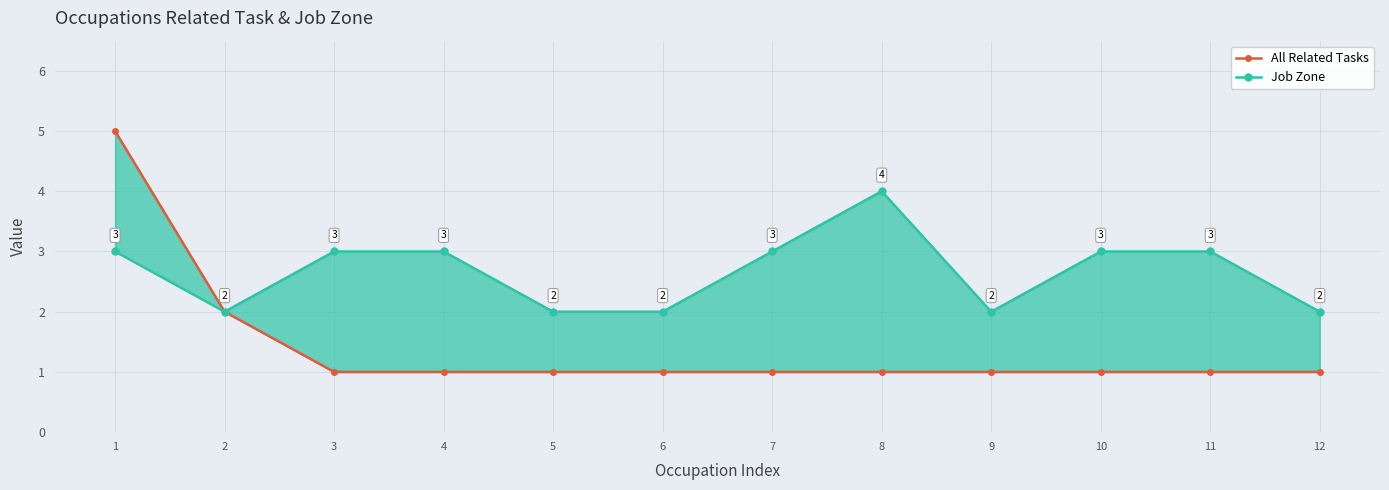

Does the chart display data point markers on the line(s)?

Yes